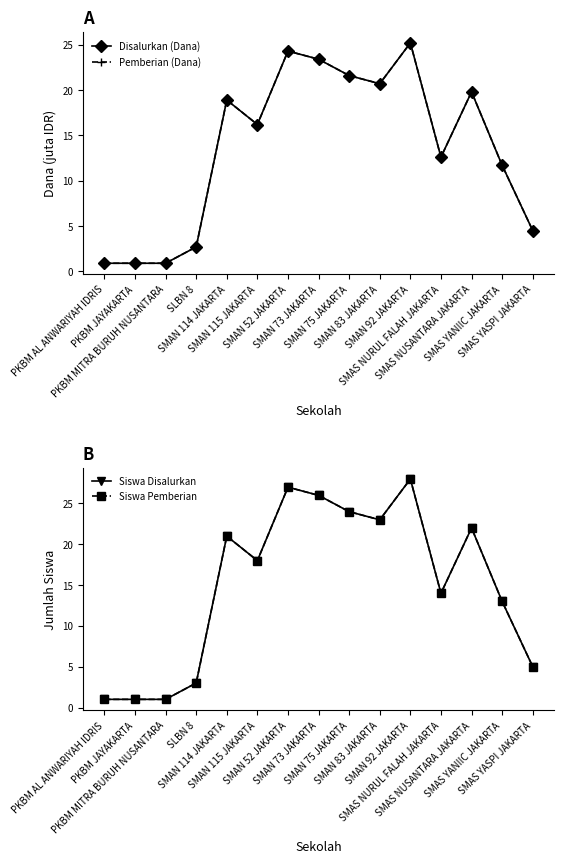

Between SMAS NUSANTARA JAKARTA and SMAN 114 JAKARTA, which is larger?

SMAS NUSANTARA JAKARTA